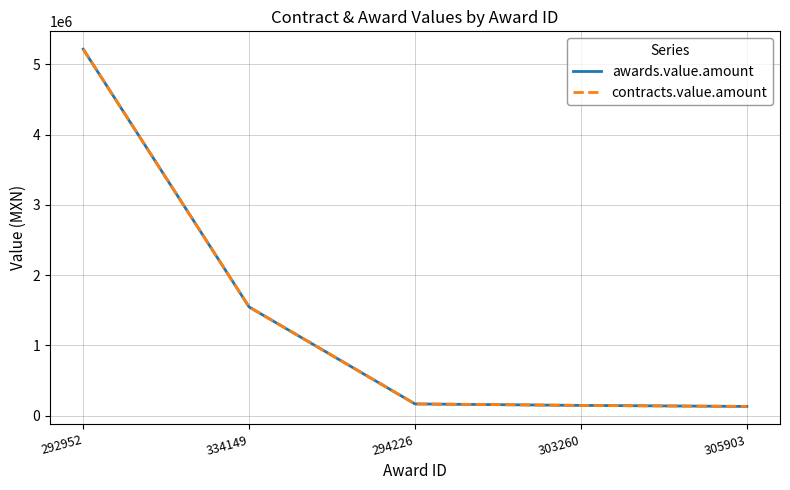

What position from the left is 294226?

3